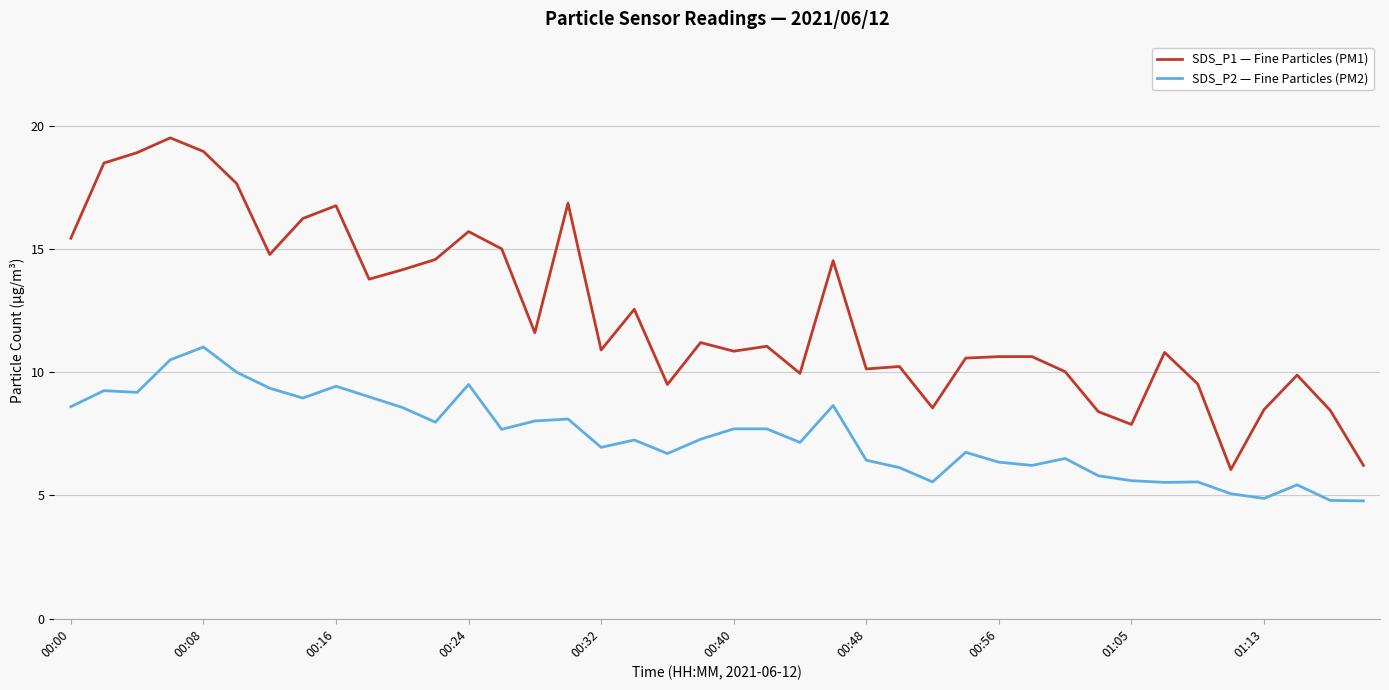

What is the greatest value displayed?

19.5